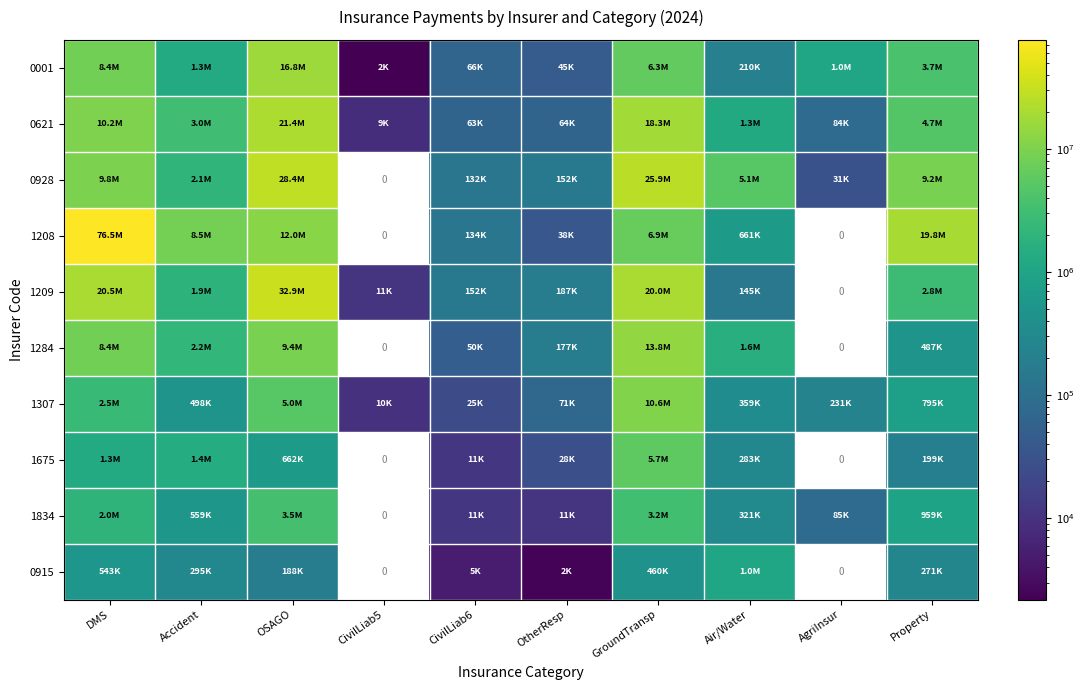

Is the value of 1834 at OSAGO greater than the value of 1675 at Property?

Yes